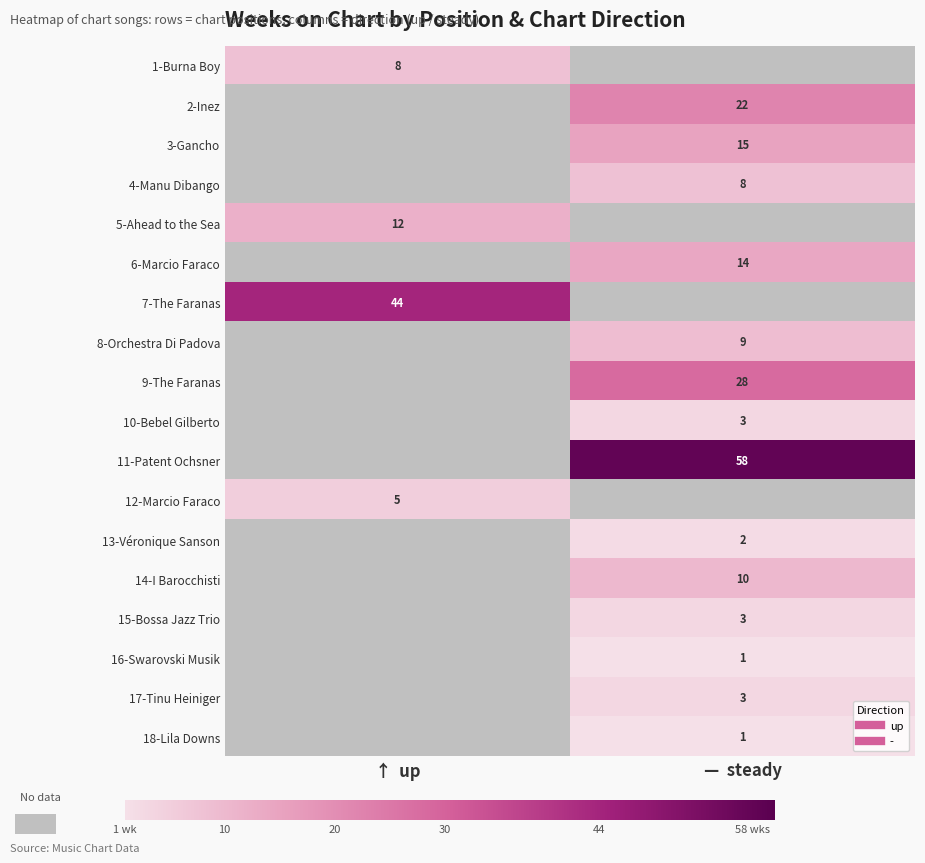

What is the difference between the highest and lowest values at ↑  up?

39.0